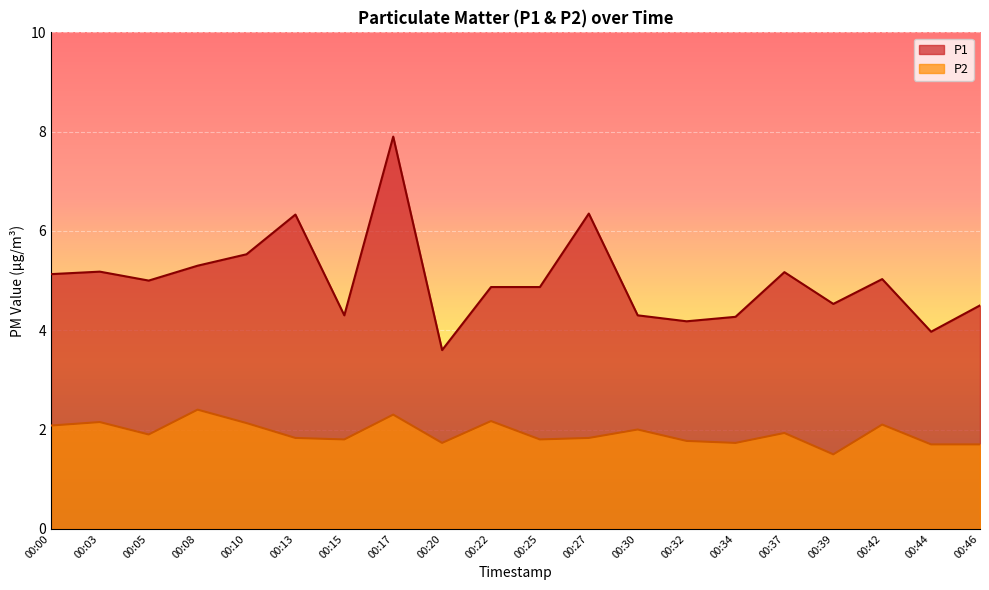

True or false: P1 and P2 intersect in this chart.

False